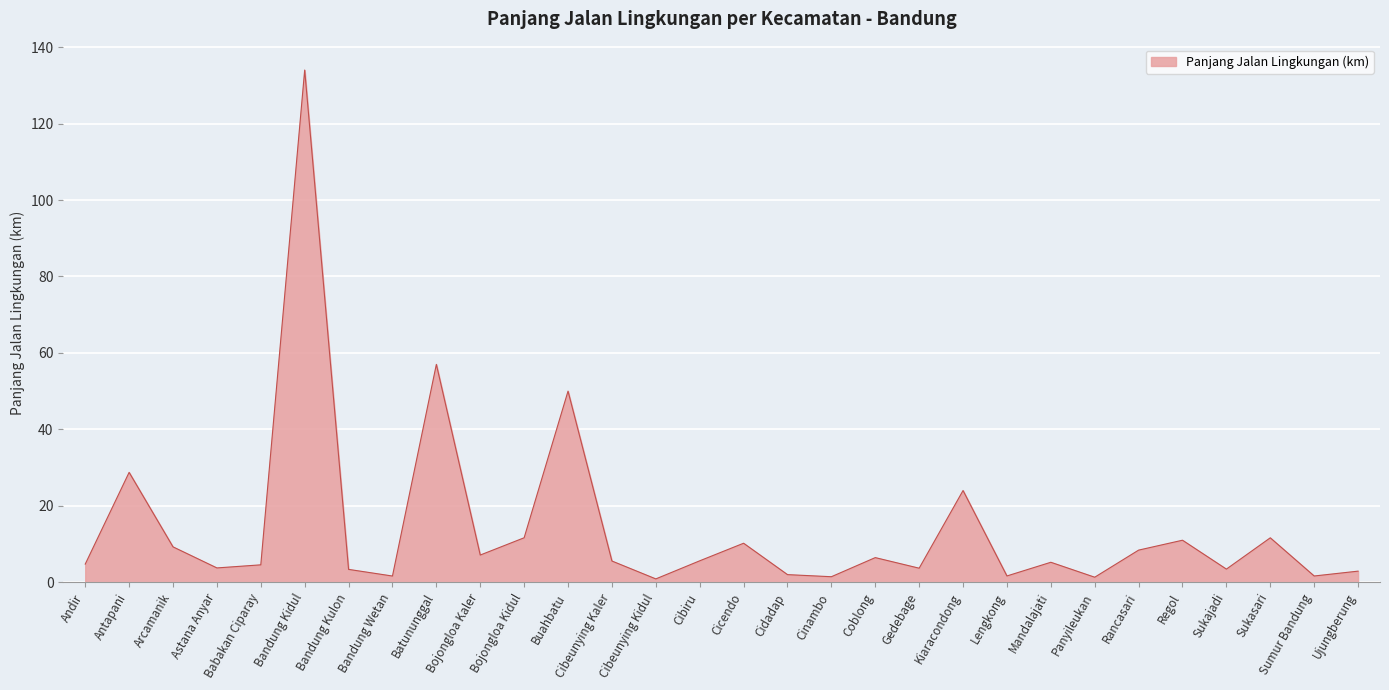

The chart shows a value of 57.0 at Batununggal. True or false?

True